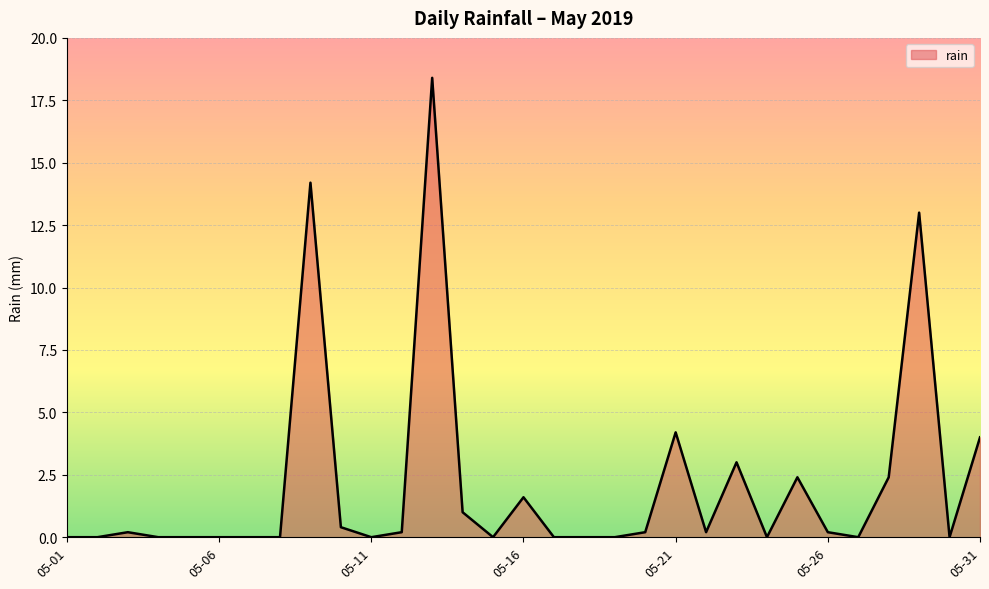

What is the average value?

2.1